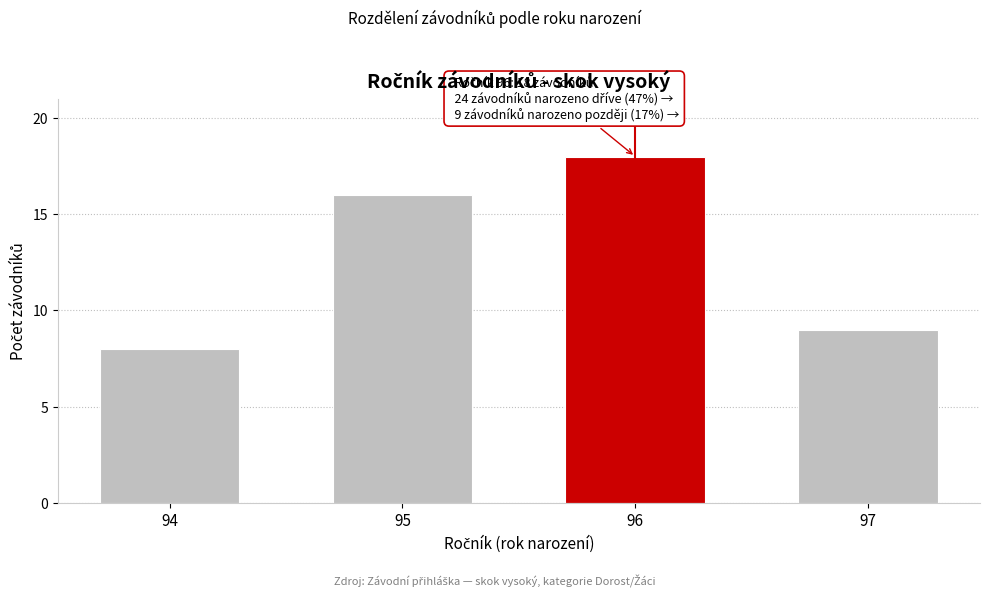

Reading left to right, transcribe all the data shown in this chart.

94=8	95=16	96=18	97=9